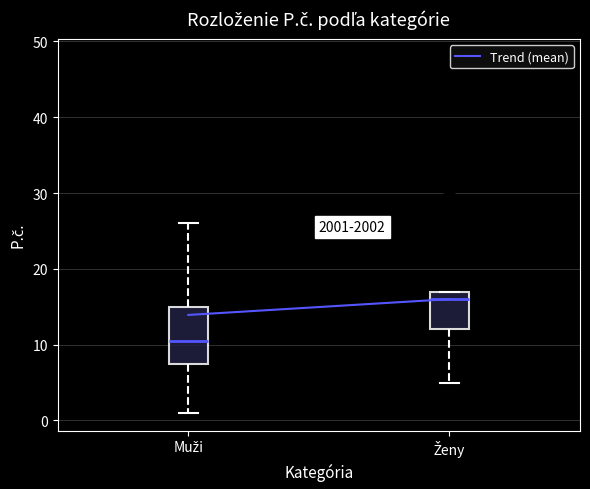

Reading left to right, read every box against the y-axis: the position of its median line, the range the box covers, and the ends of its whiskers. The values are not printed on the chart, so give them approximately, as read against the axis.

Muži: median 11, box 8 to 15, whiskers 1 to 26
Ženy: median 16, box 12 to 17, whiskers 5 to 17